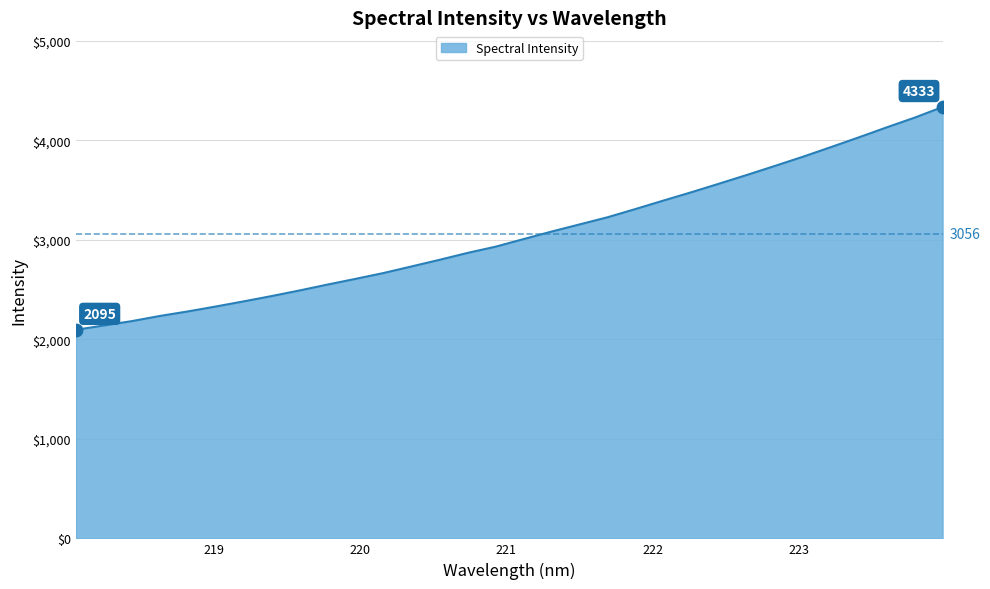

What is the maximum value shown in the chart?

4333.9